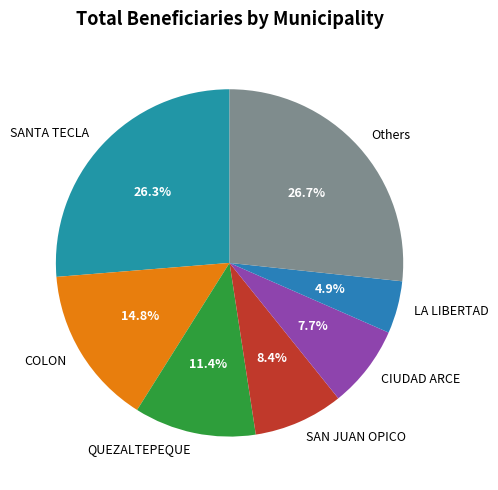

Does SANTA TECLA represent more than half of the total?

No